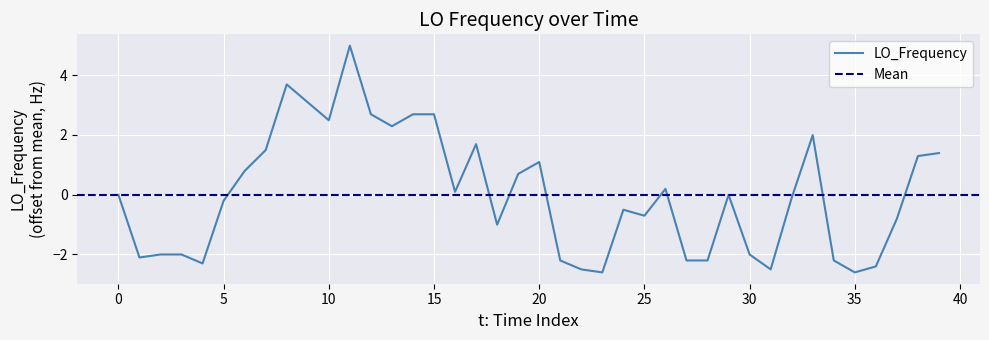

The chart shows a value of 0.4 at 39. True or false?

False